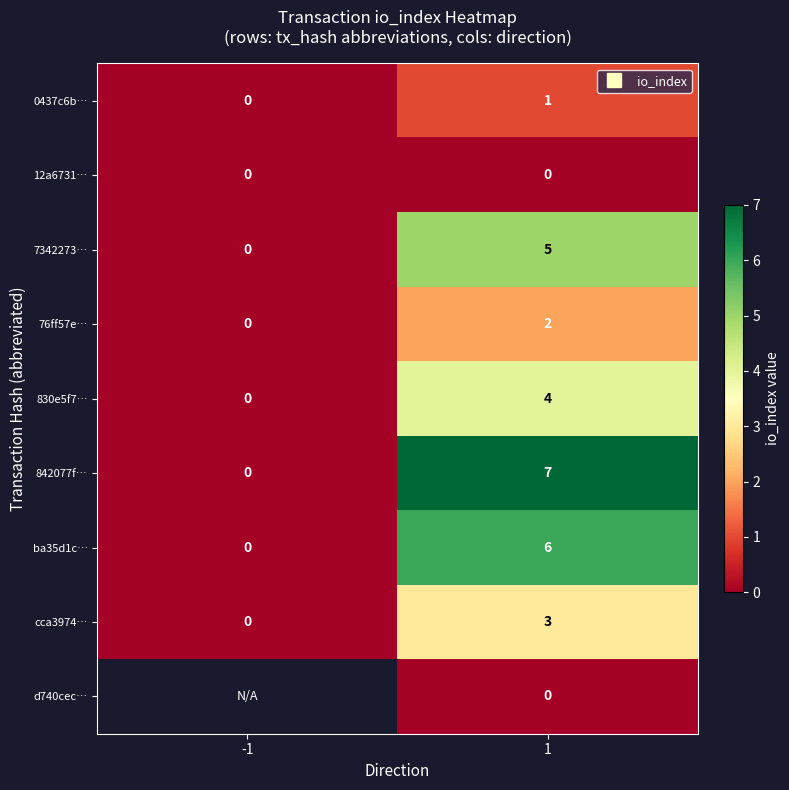

At which label does 7342273… reach its minimum?

-1